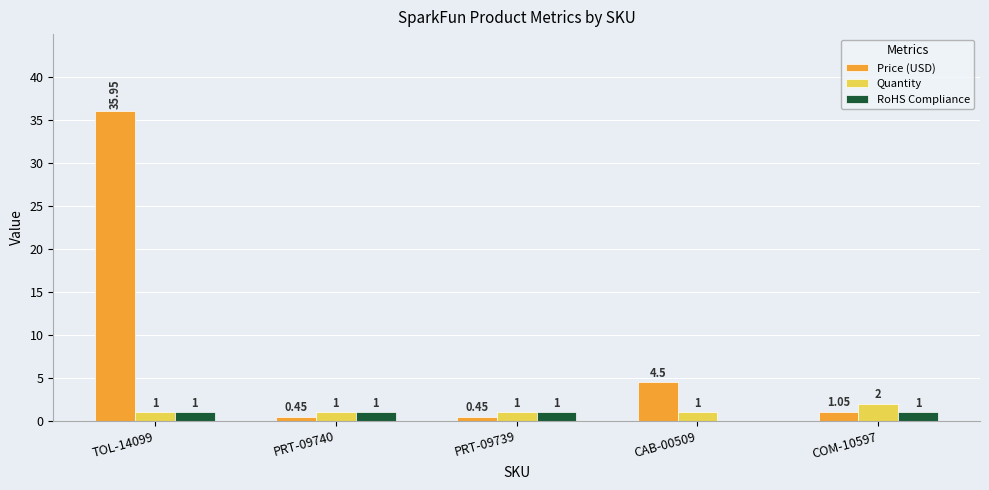

What is the sum of all Quantity values?

6.0